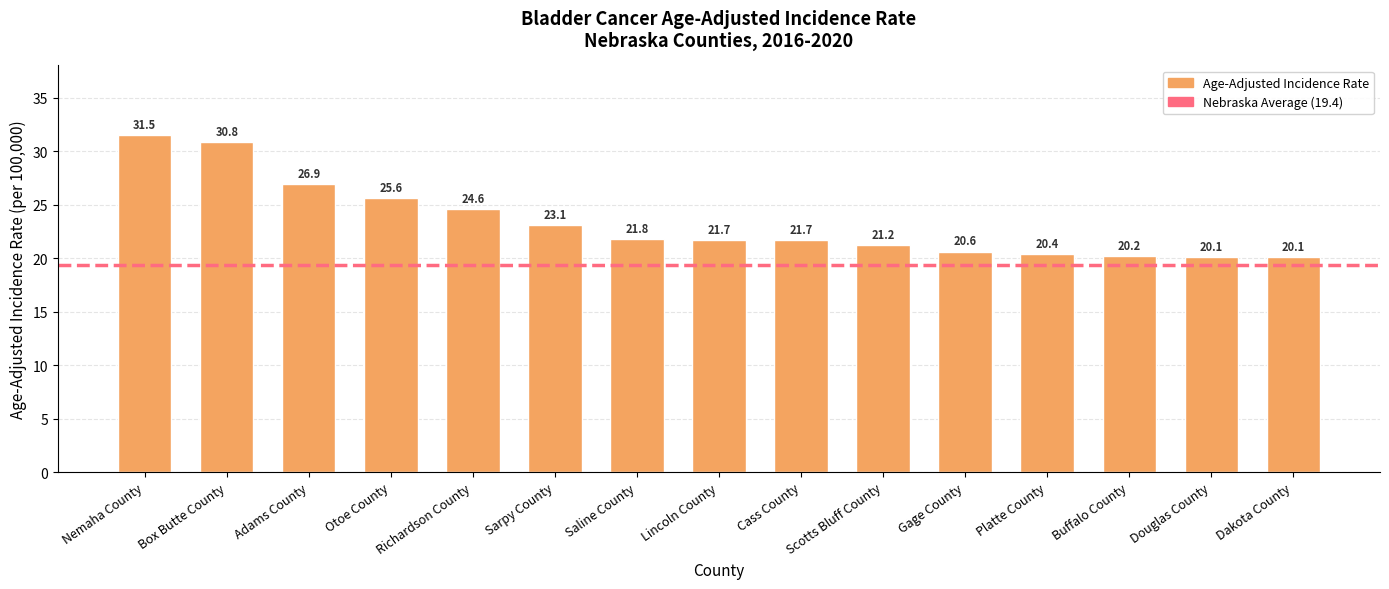

Count the number of categories in the chart.

15